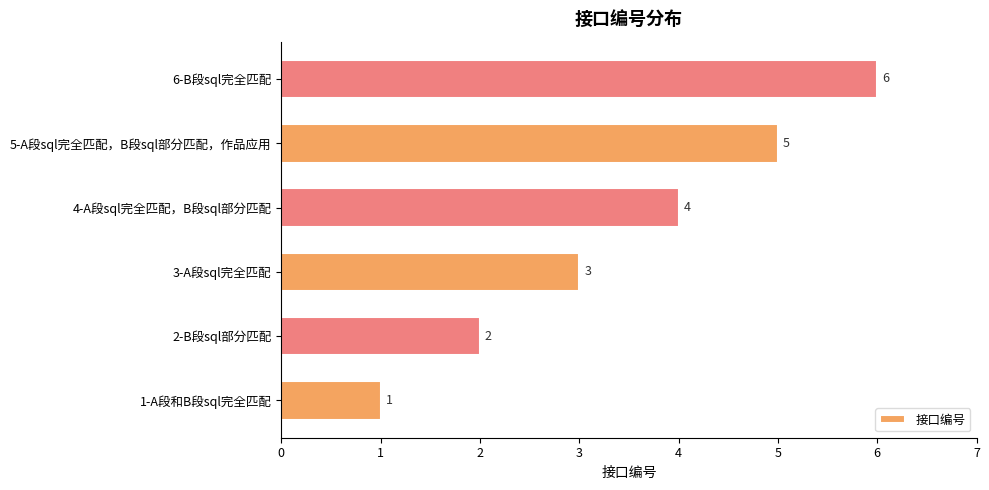

Approximately how many times larger is the value at 5-A段sql完全匹配，B段sql部分匹配，作品应用 compared to 6-B段sql完全匹配?

0.8